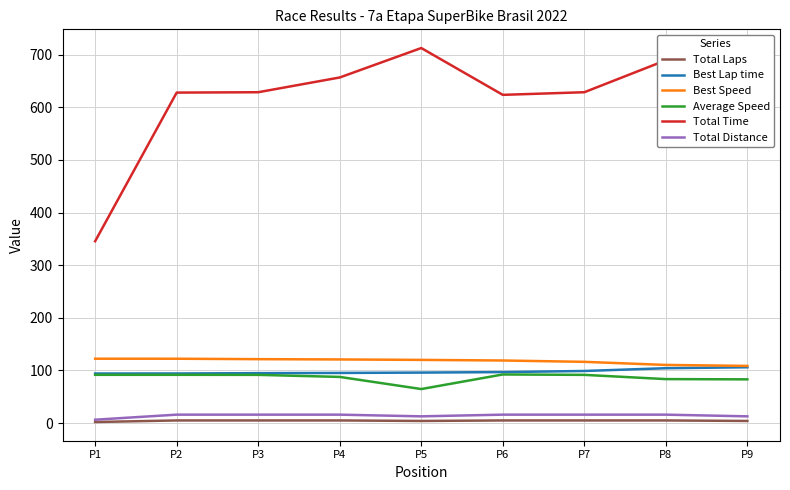

Is the value of Total Distance at P2 greater than the value of Average Speed at P5?

No